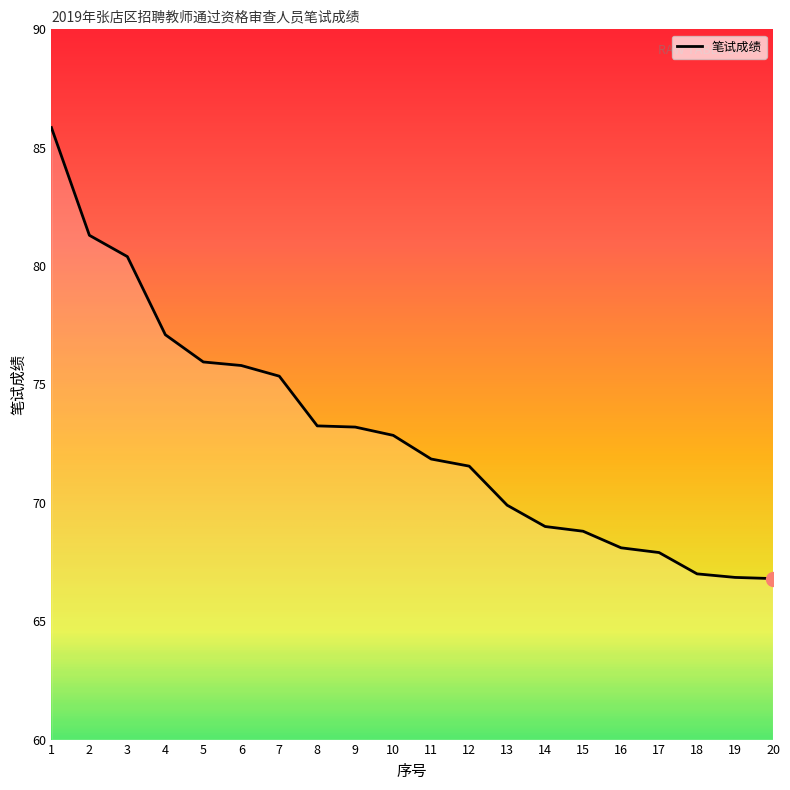

What is the sum of all values?

1458.8